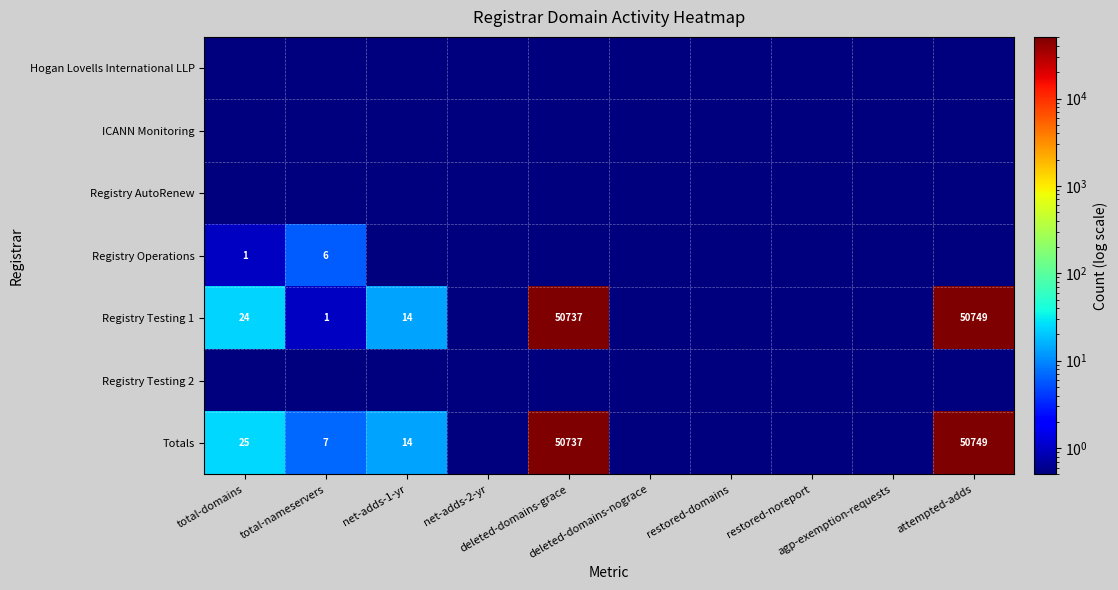

Between total-domains and agp-exemption-requests, which series saw the biggest shift?

Totals